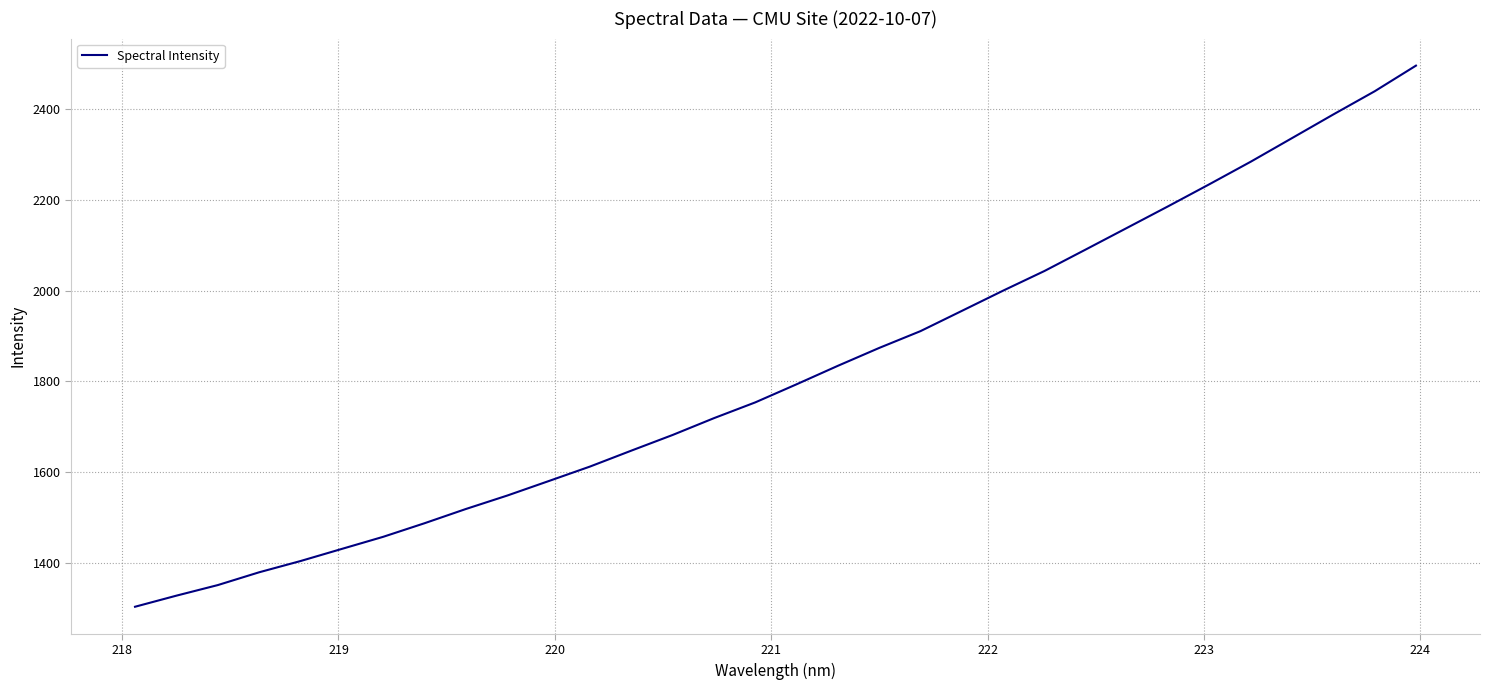

What is the difference between the maximum and minimum values?

1192.1